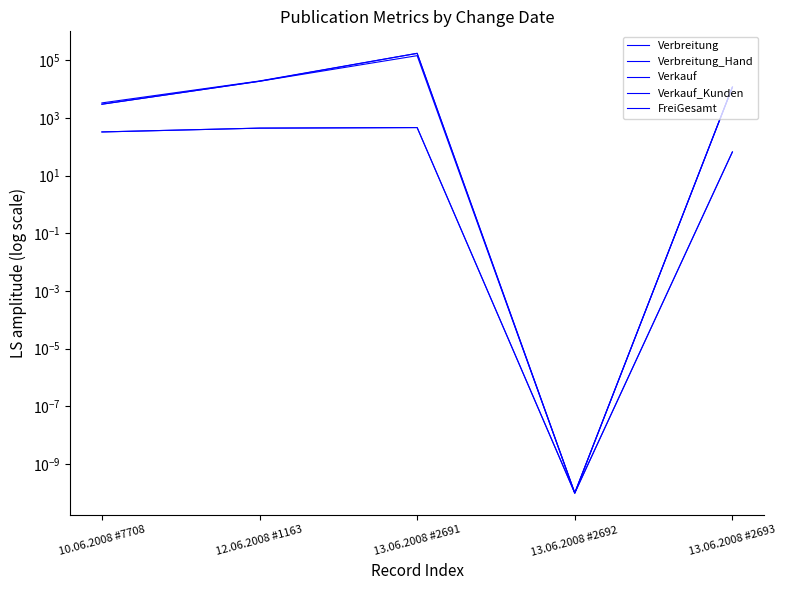

What is the label of the 4th point from the right?

12.06.2008 #1163